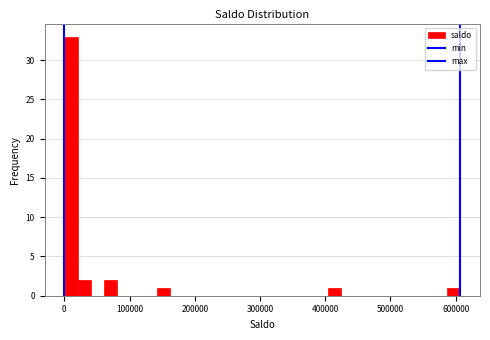

Around what value on the x-axis is the tallest bar? Give the approximate position of its centre, as read against the axis.

10000